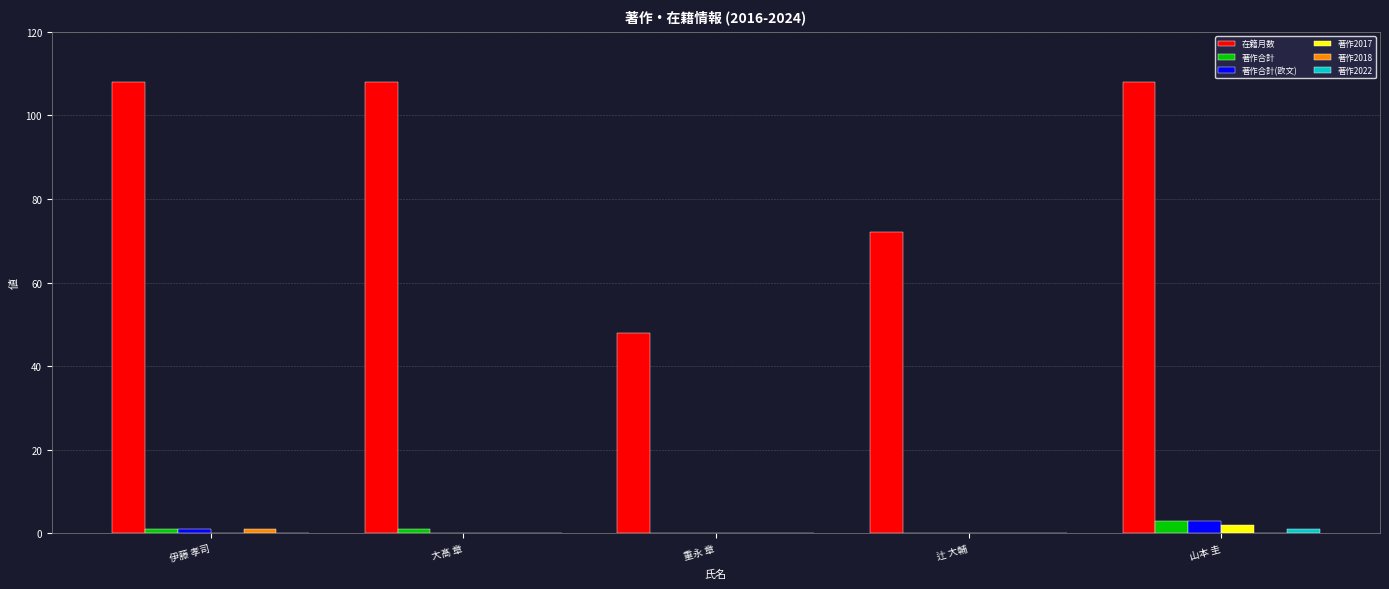

What is the sum of all 在籍月数 values?

444